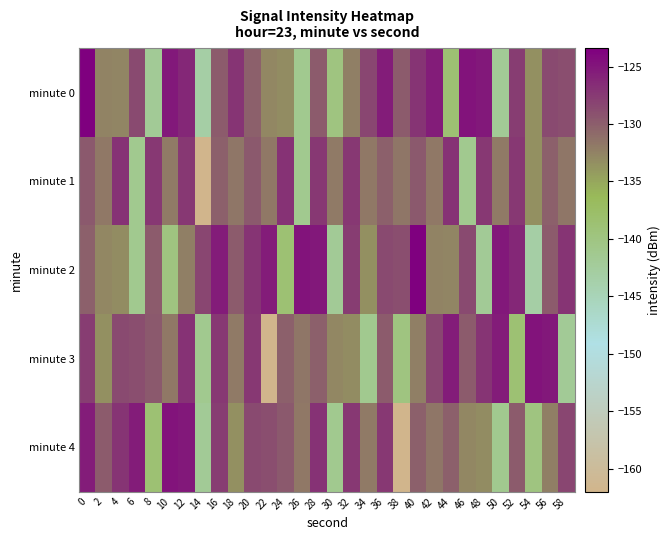

How many categories are shown in the chart?

30